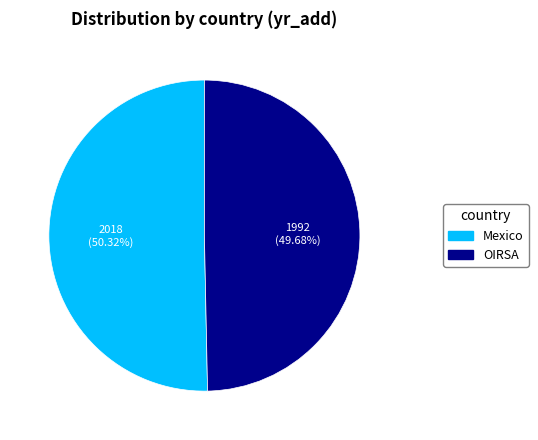

To the nearest percent, what is the average slice percentage?

50%